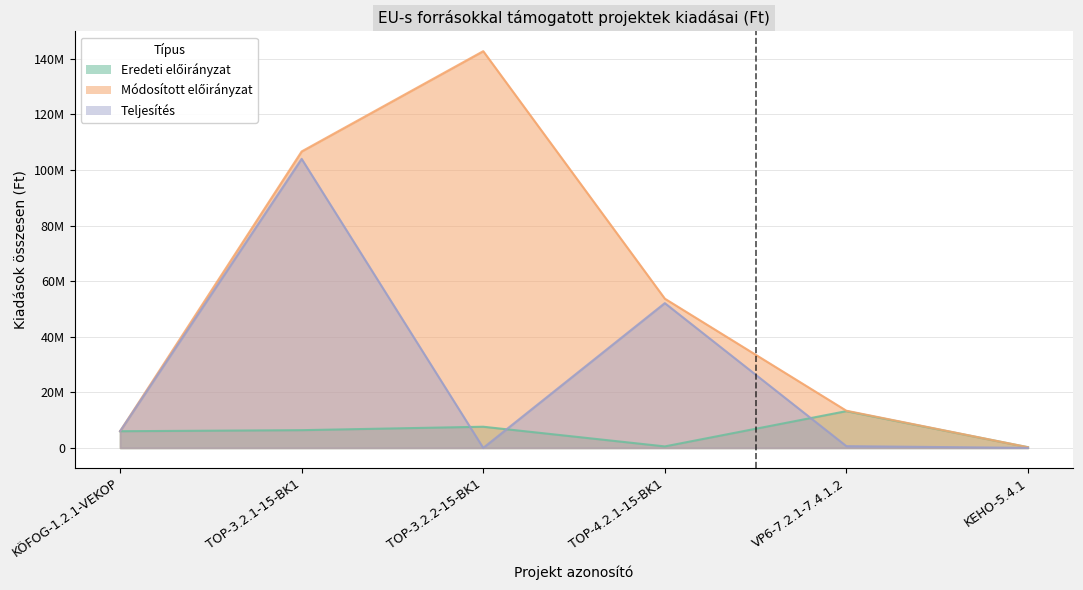

What is the approximate value of eredeti eloiranyzat at KÖFOG-1.2.1-VEKOP, to the nearest 100?

6000000